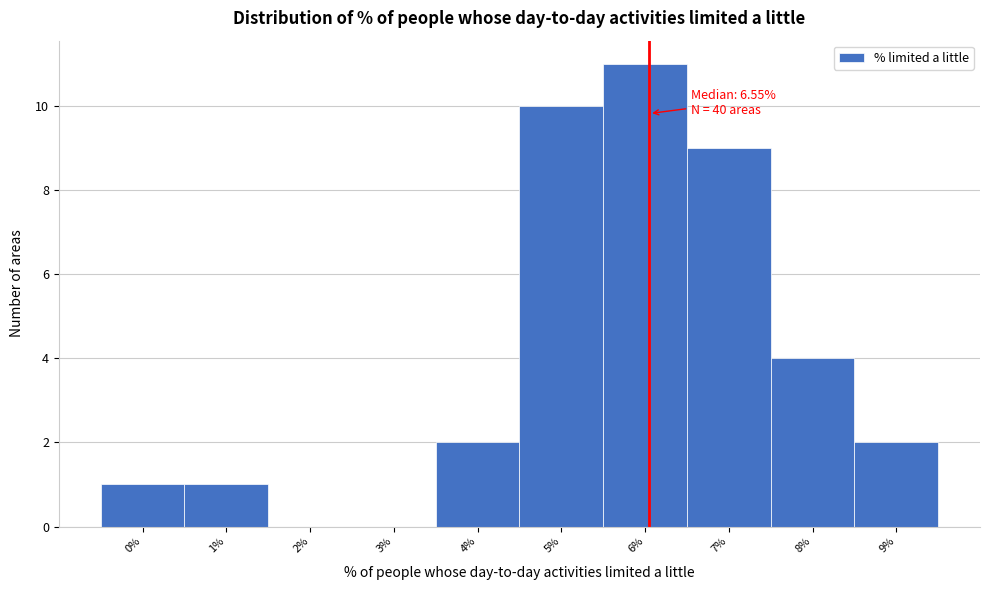

Reading left to right, list all the values displayed in this chart.

0%=1	1%=1	2%=0	3%=0	4%=2	5%=10	6%=11	7%=9	8%=4	9%=2